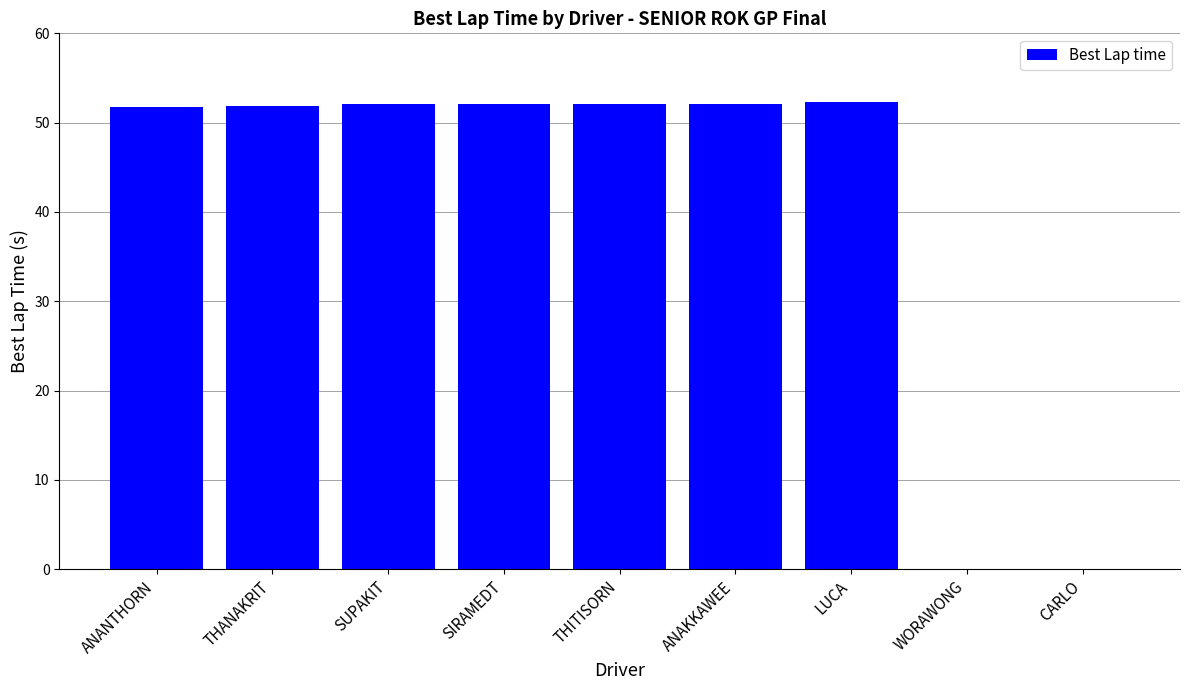

How many categories are shown in the chart?

9